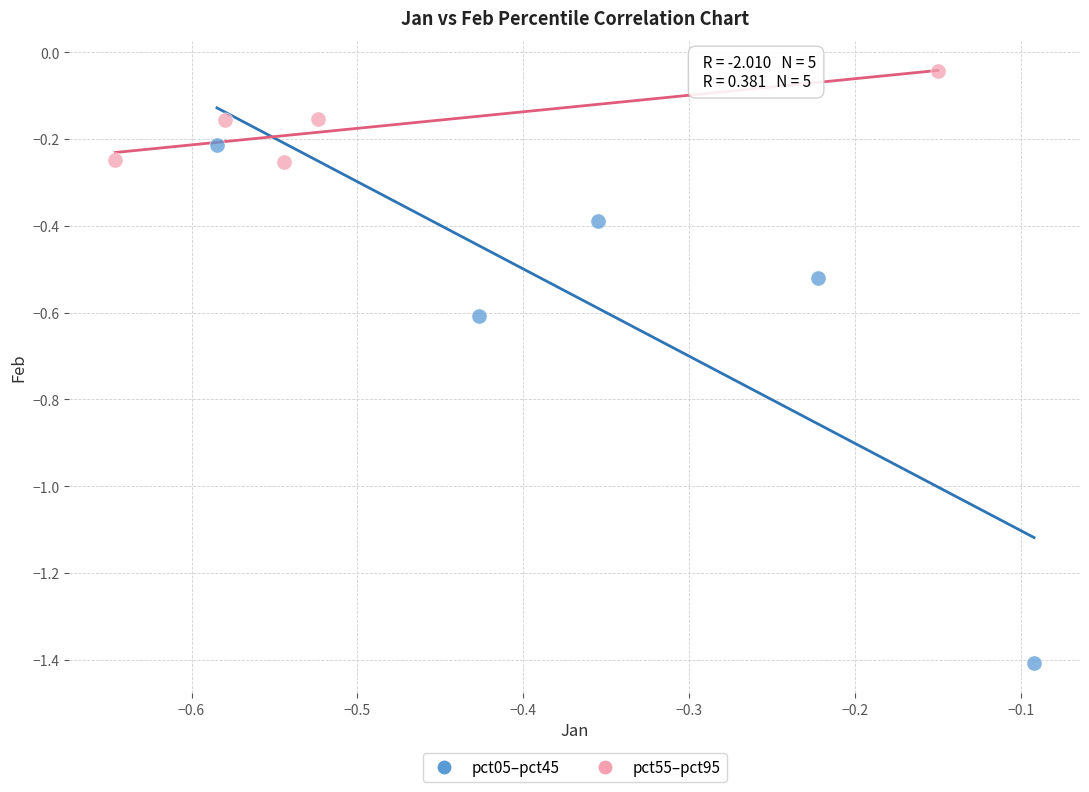

Which series has the widest spread of Y values?

pct05–pct45